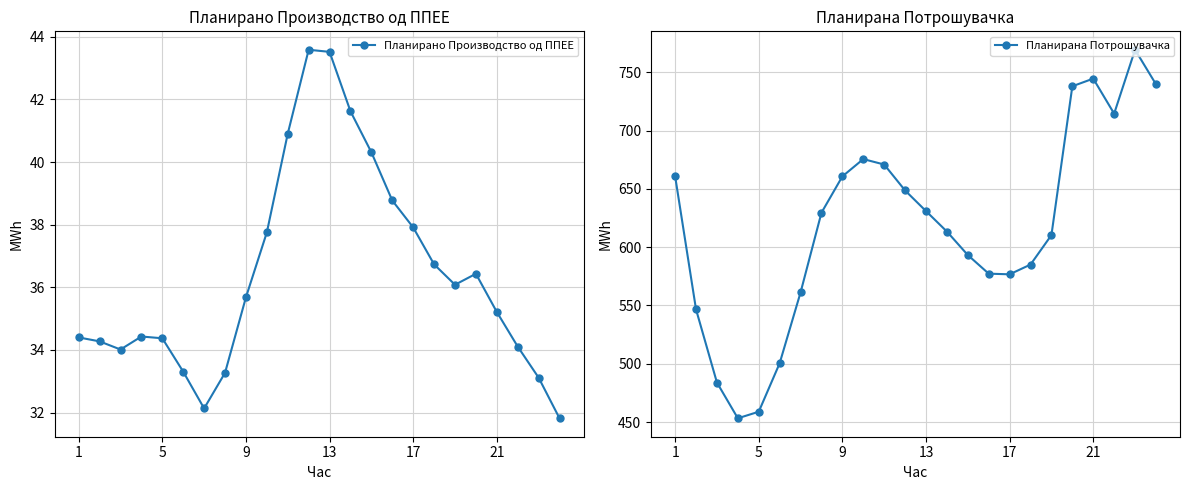

How many interior local valleys does the Планирано Производство од ППЕЕ series have?

3